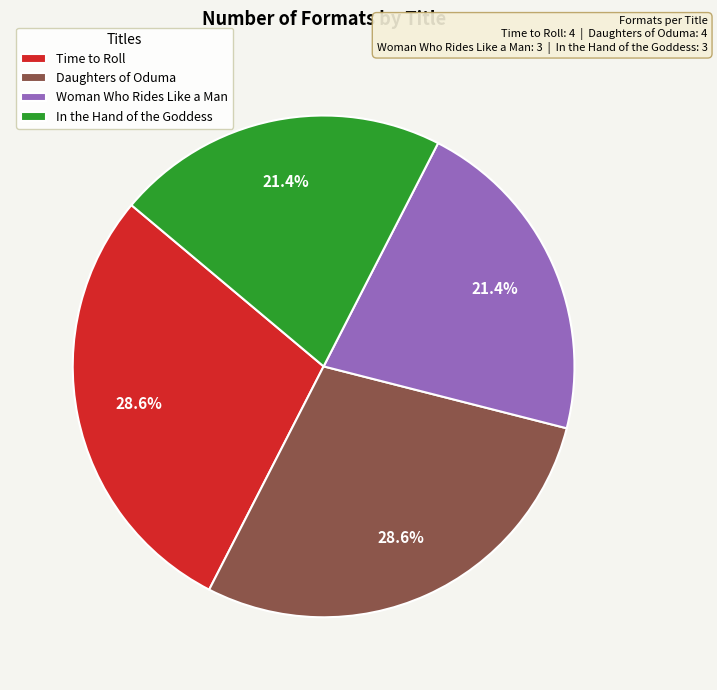

Which has a higher value, Time to Roll or In the Hand of the Goddess?

Time to Roll